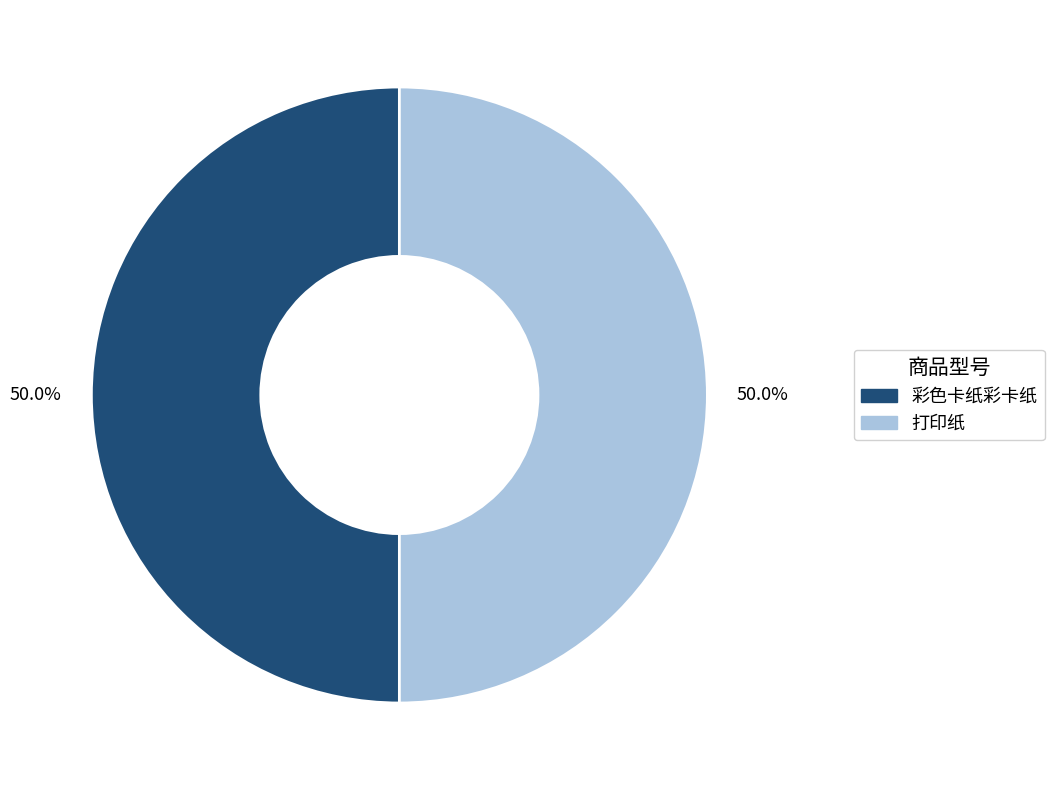

Combined, what portion of the pie is 打印纸 and 彩色卡纸彩卡纸?

100.0%